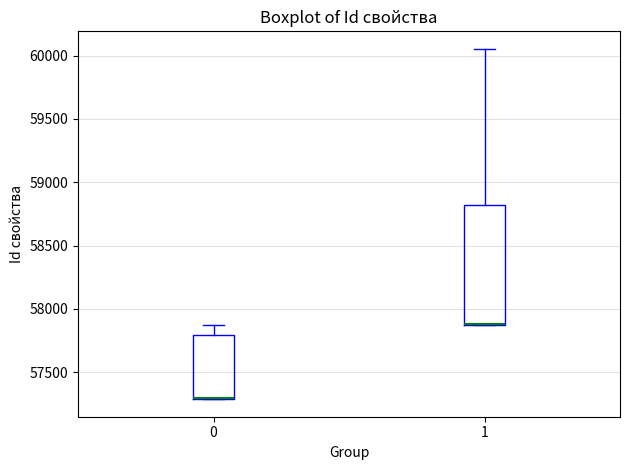

Where is the upper edge of the box at x = 1 on the y-axis? The values are not printed on the chart, so give them approximately, as read against the axis.

58800